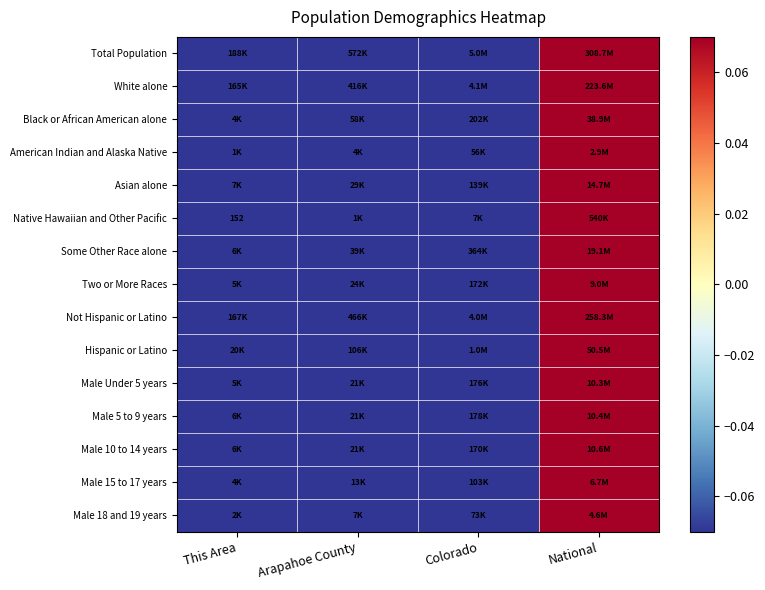

Between This Area and Arapahoe County, which is larger?

Arapahoe County